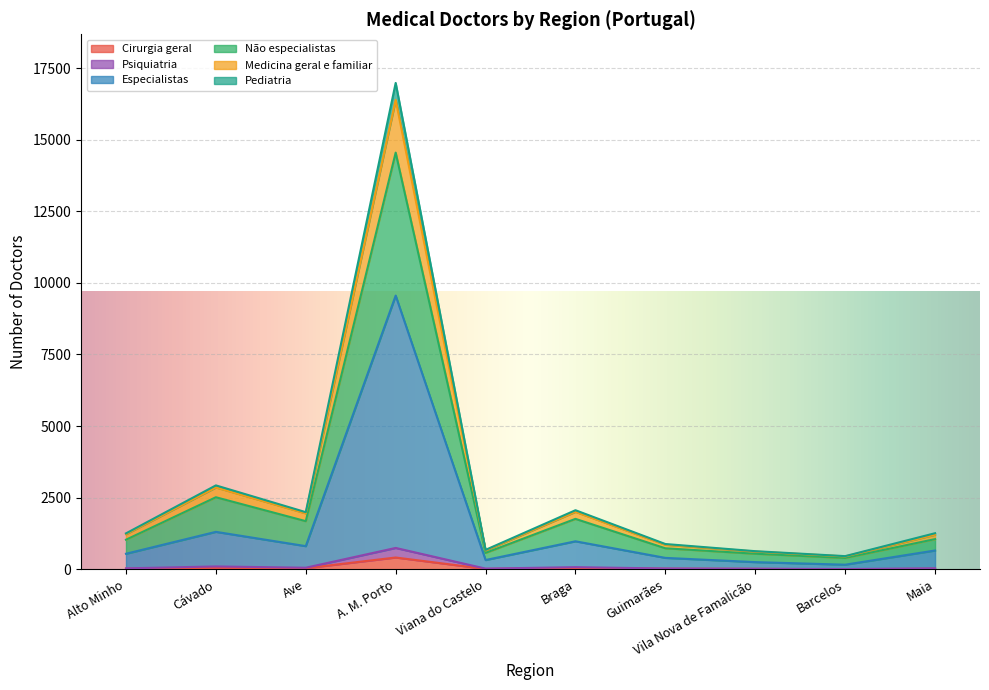

What is the maximum value for Cirurgia geral?

411